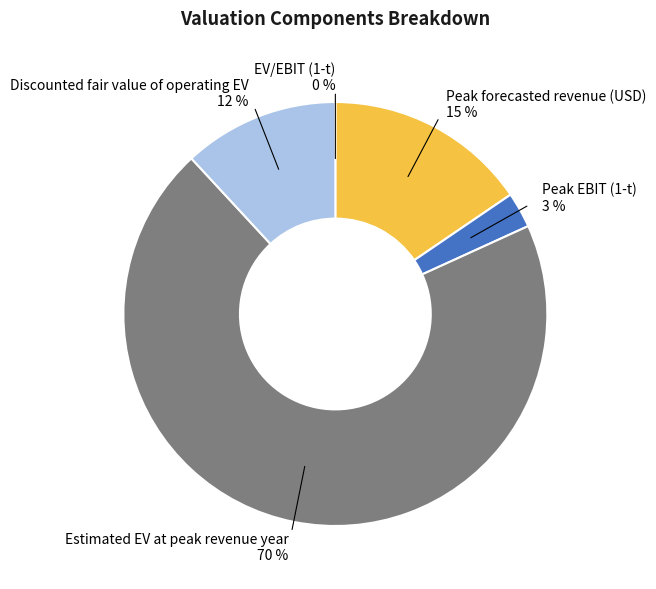

To the nearest percent, what is the difference between the largest and smallest slice percentages?

70%